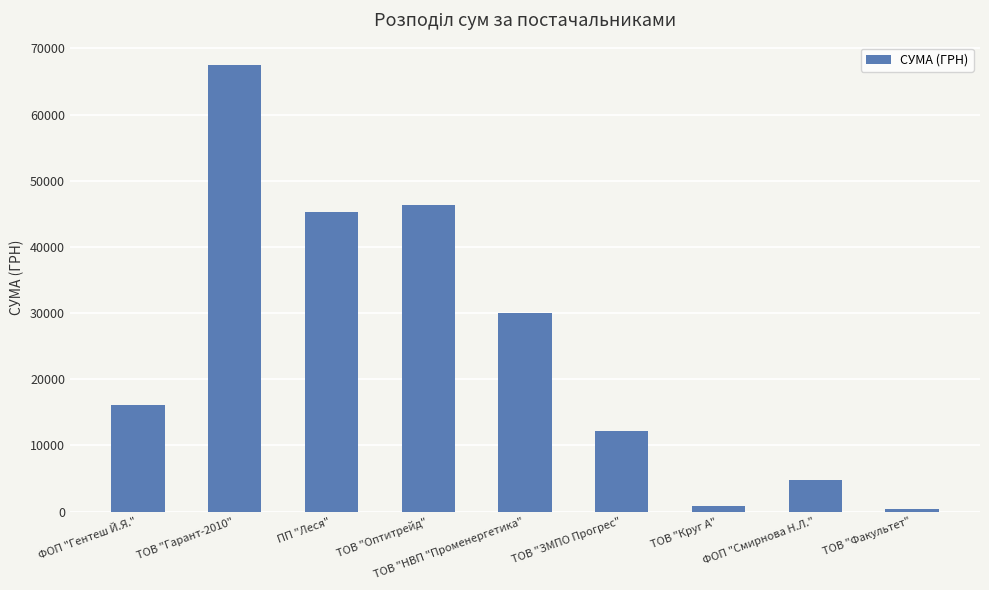

The chart shows a value of 20251.7 at ТОВ "ЗМПО Прогрес". True or false?

False